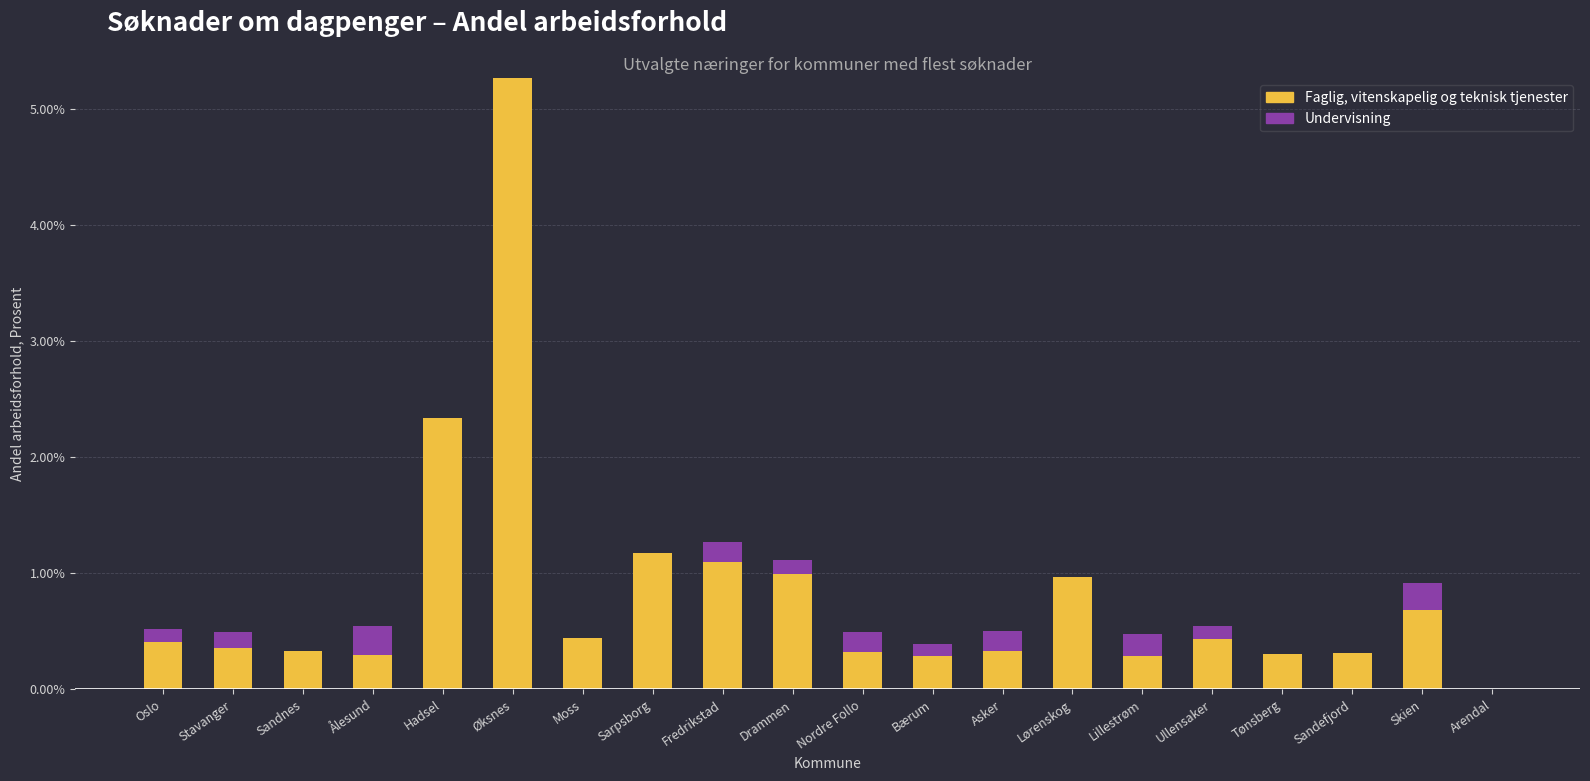

What are all the series names shown in the legend?

Faglig, vitenskapelig og teknisk tjenester, Undervisning